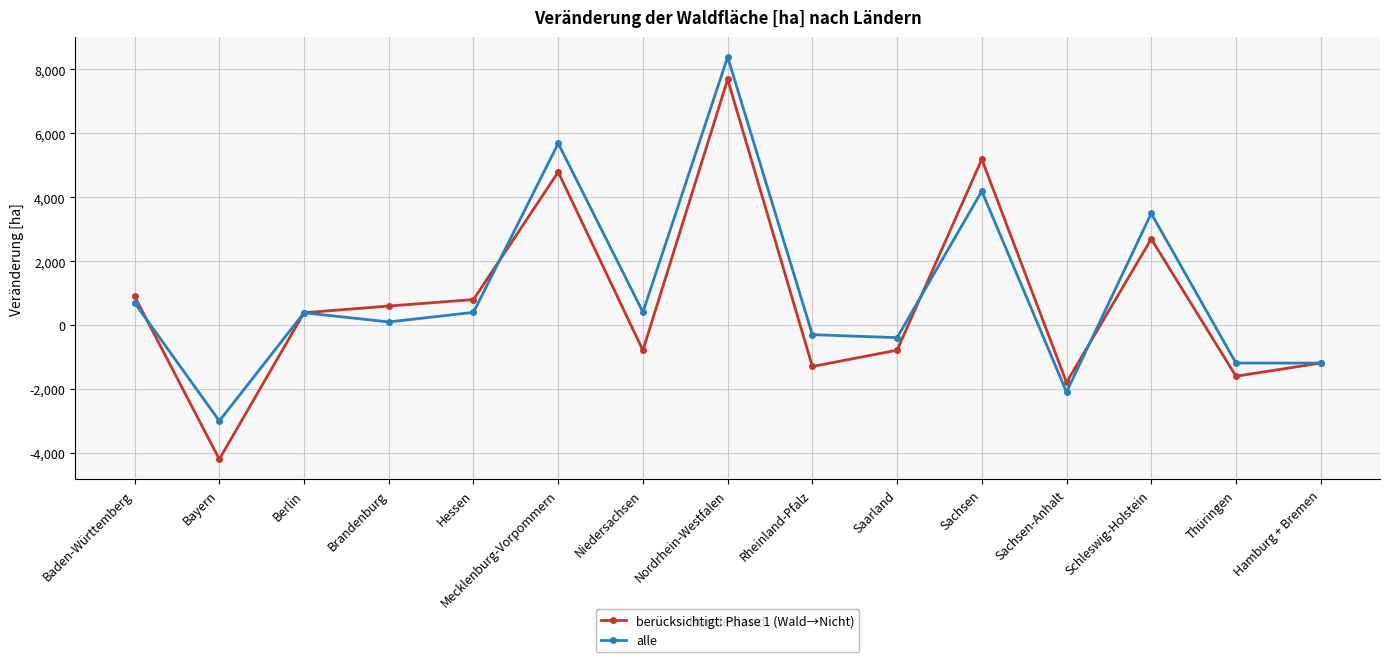

List the series in order of their peak value, lowest first.

berücksichtigt: Phase 1 (Wald→Nicht), alle